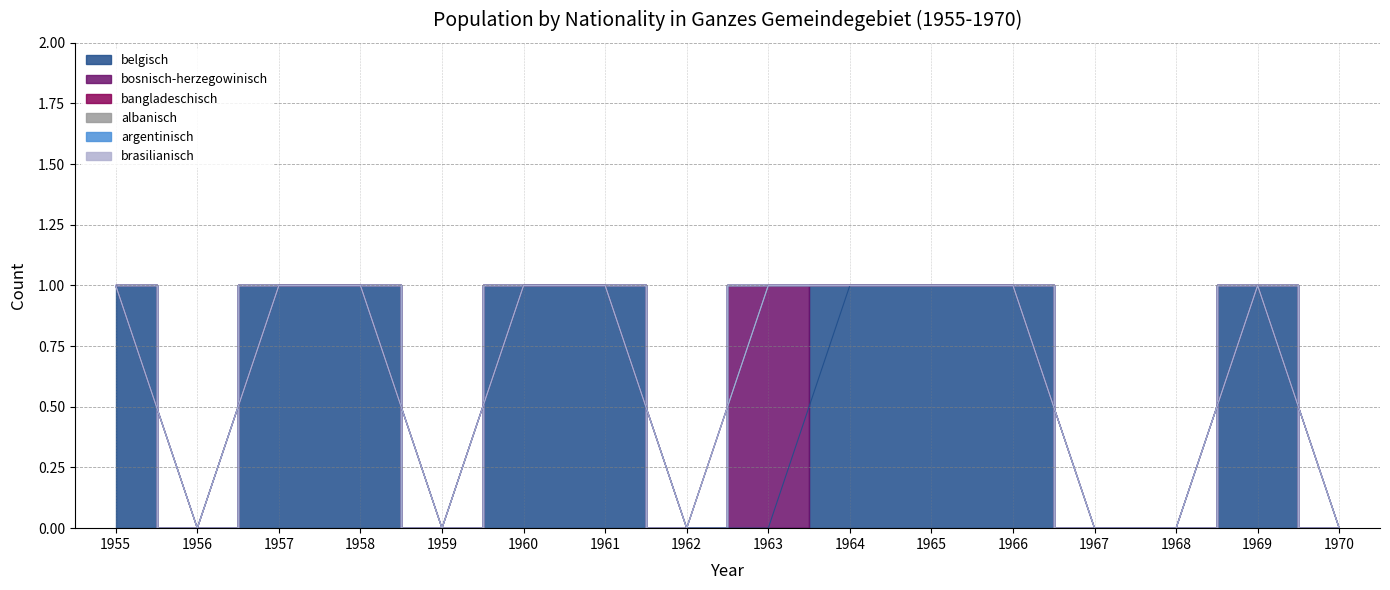

Between 1966 and 1964, which is larger?

1966